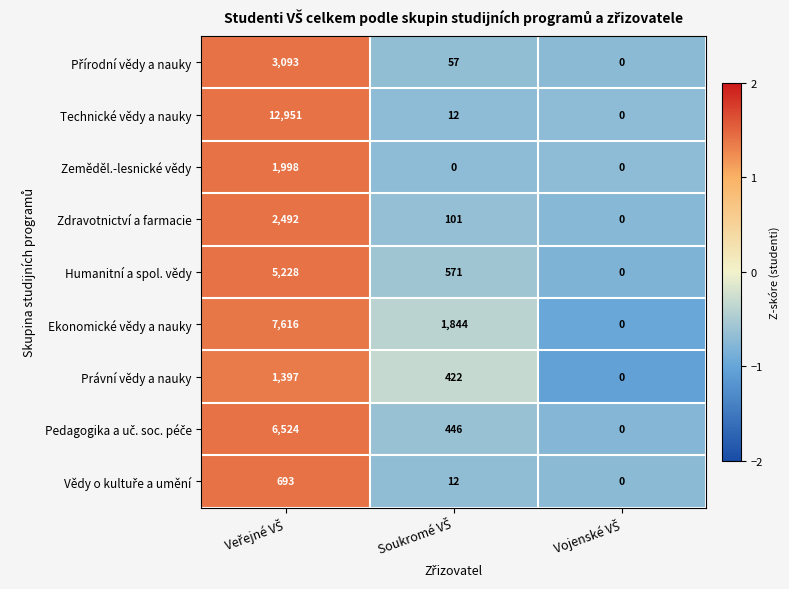

Which series has the largest total across all categories?

Technické vědy a nauky